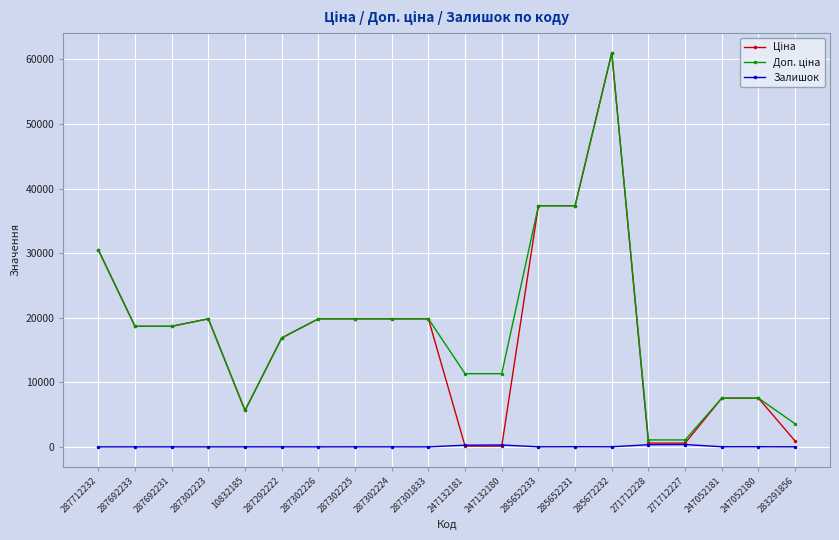

What is the spread (max minus min) of values at 287301833?

19831.1